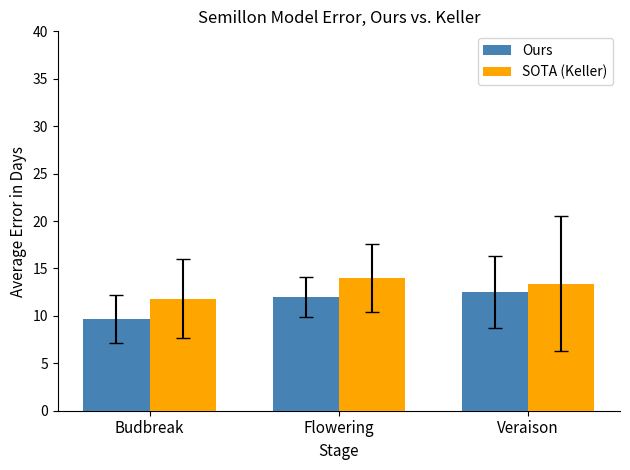

At how many categories does at least one series exceed 11?

3